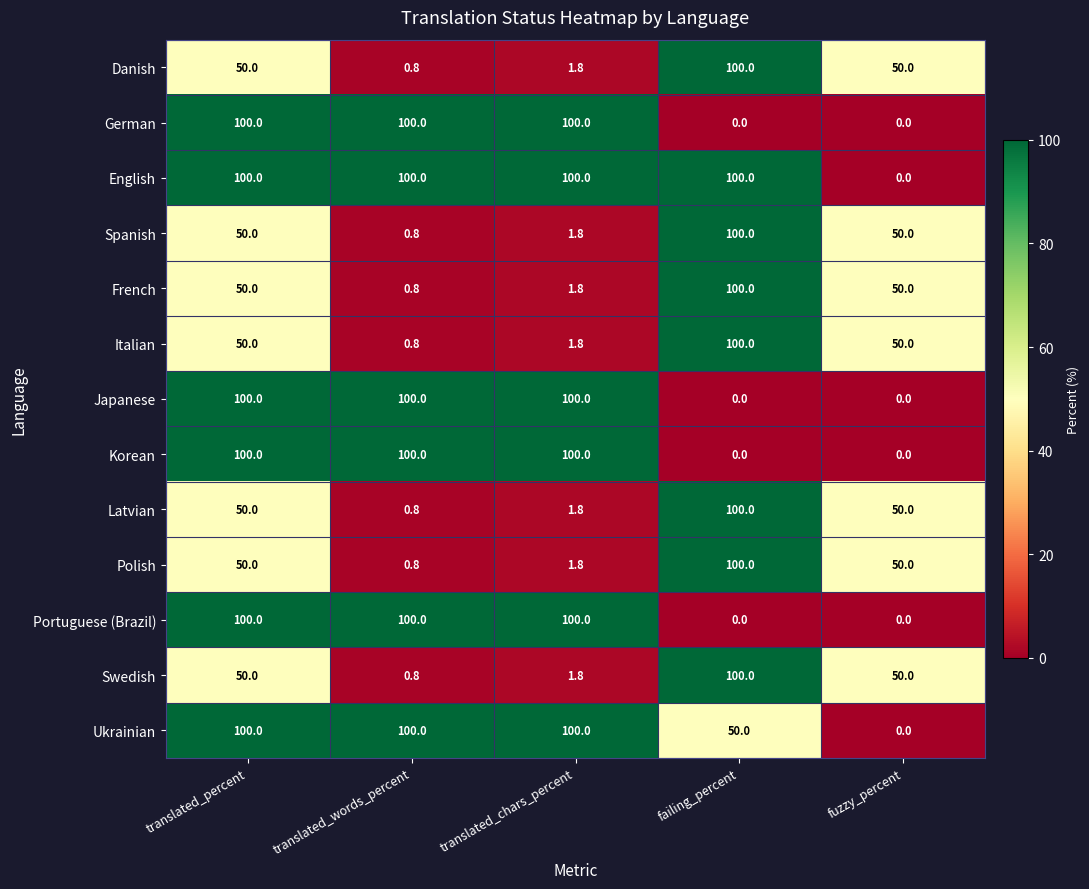

What is the difference between the highest and lowest values at failing_percent?

100.0